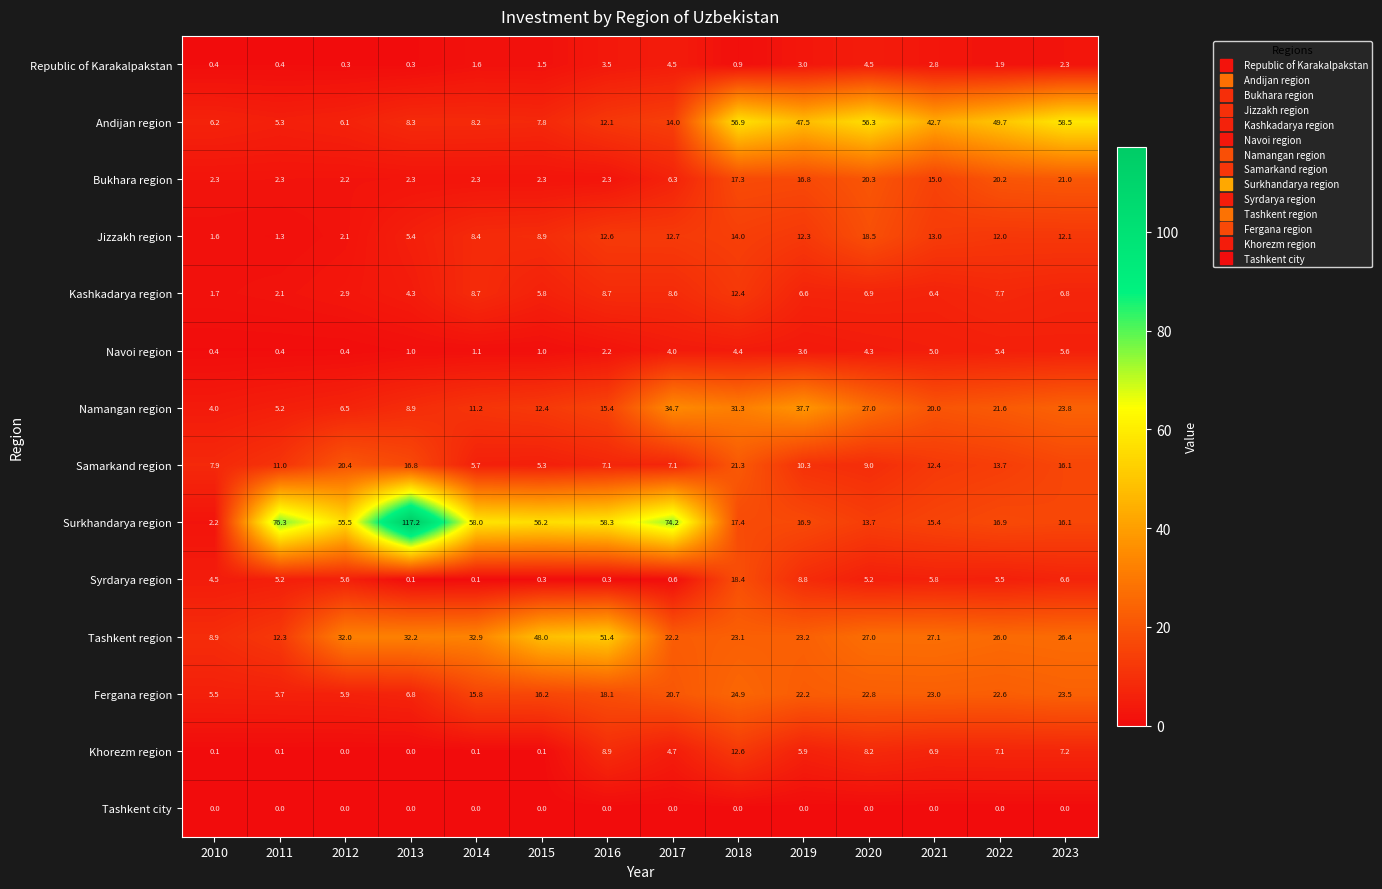

What is the sum of all Navoi region values?

38.8